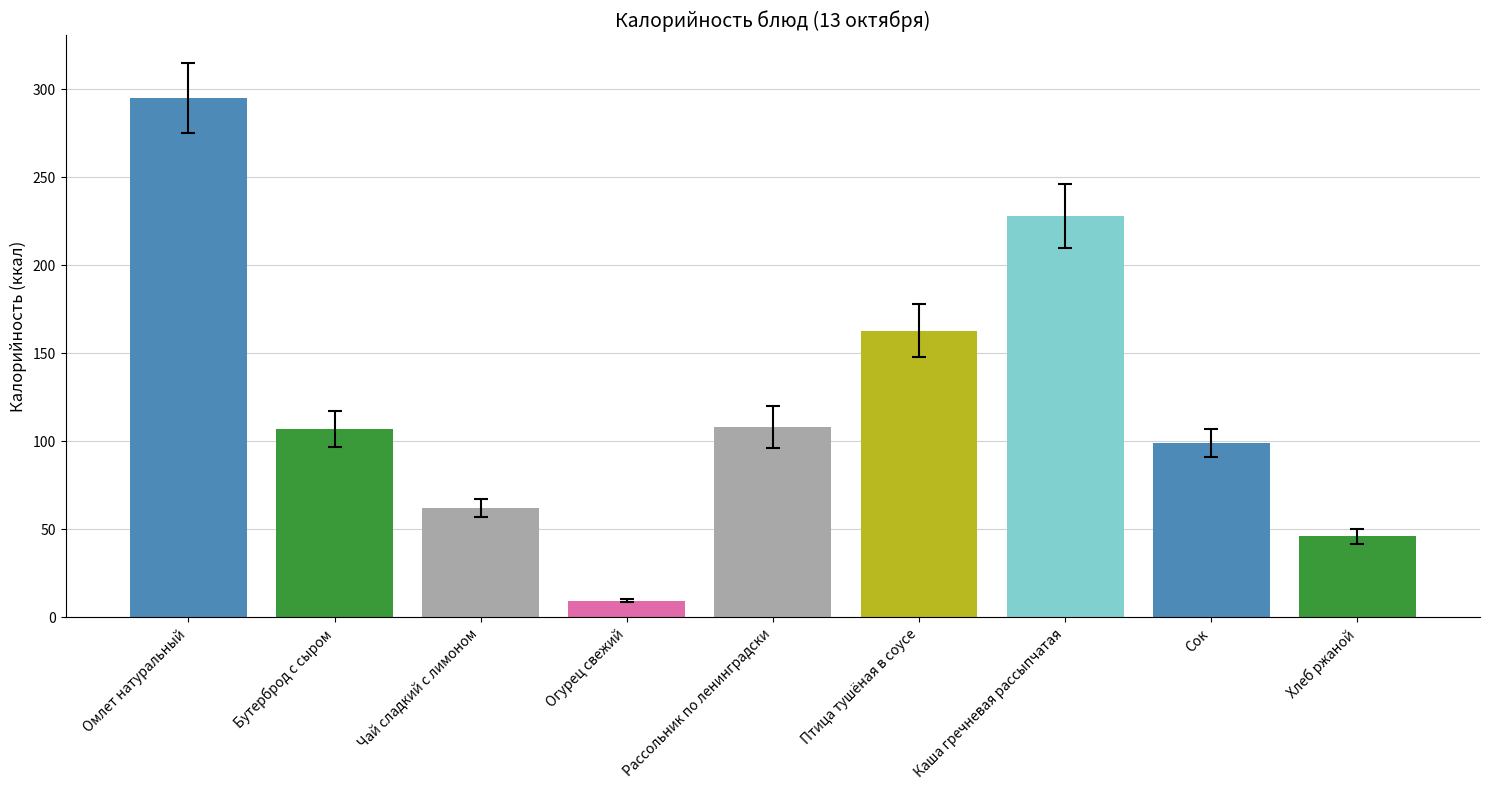

True or false: the data shows 9.6 at Огурец свежий.

True